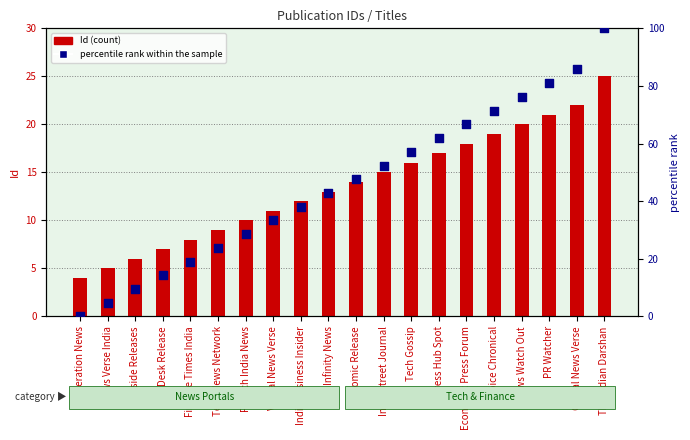

What is the total value across all series at Press Hub Spot?

78.9